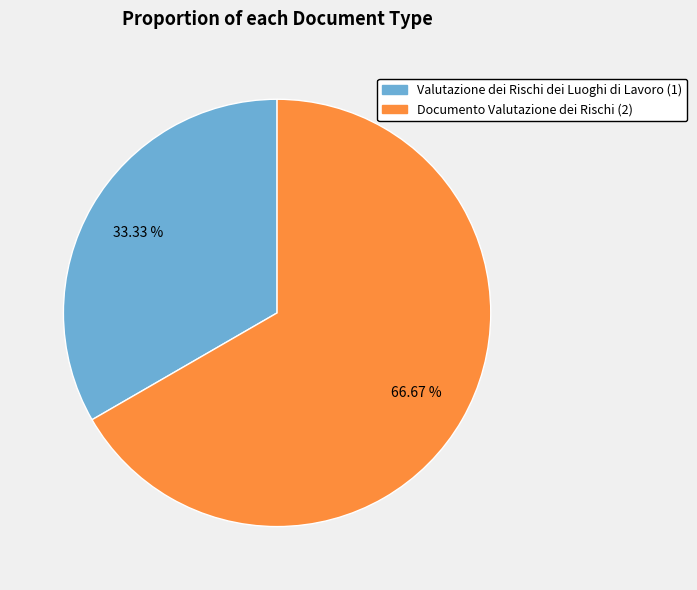

To the nearest percent, what is the difference between the largest and smallest slice percentages?

33%